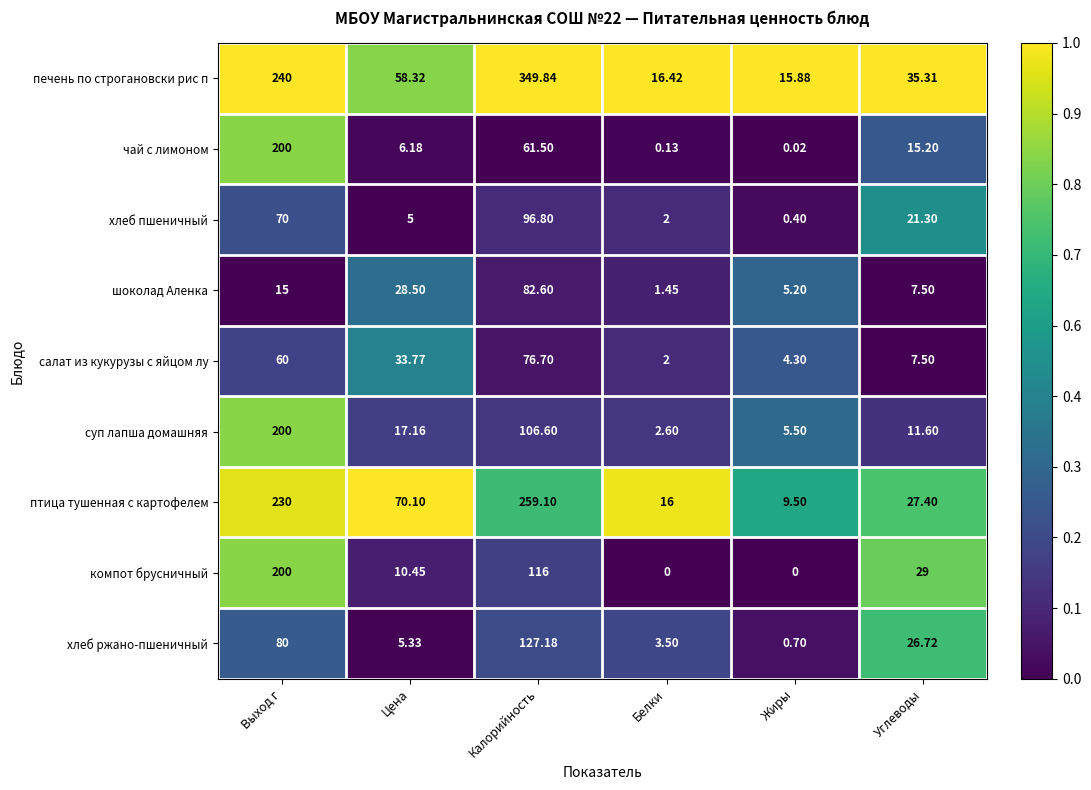

Which category has the lowest value in the птица тушенная с картофелем series?

Жиры